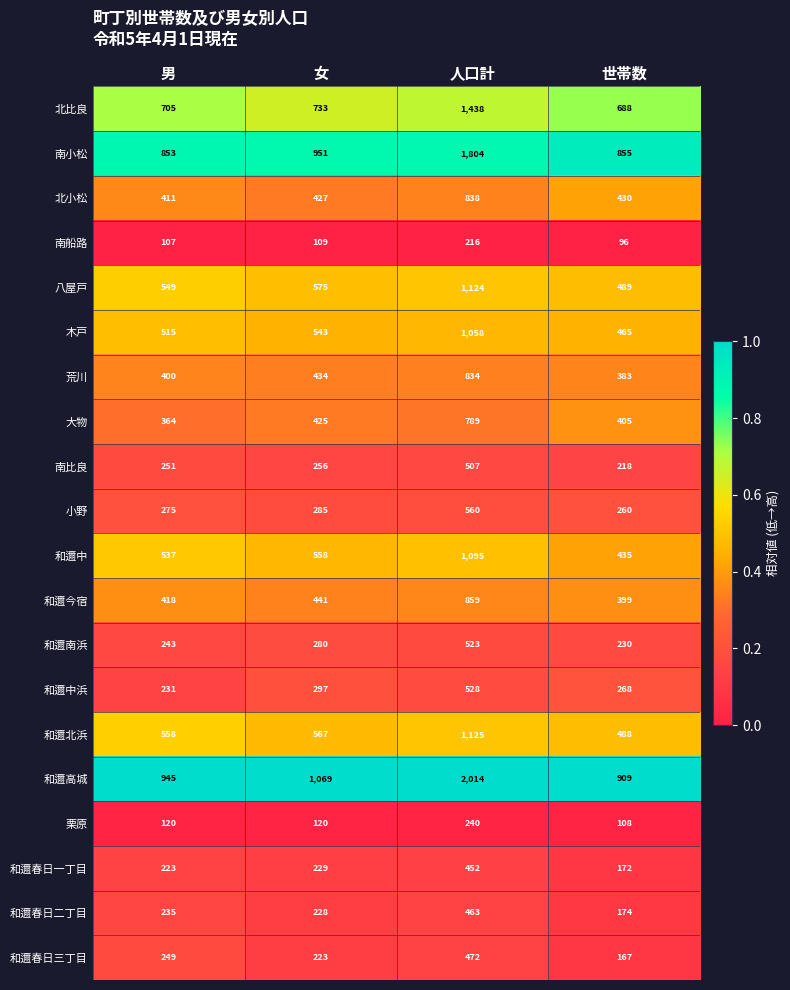

What is the difference between the highest and lowest values at 男?

838